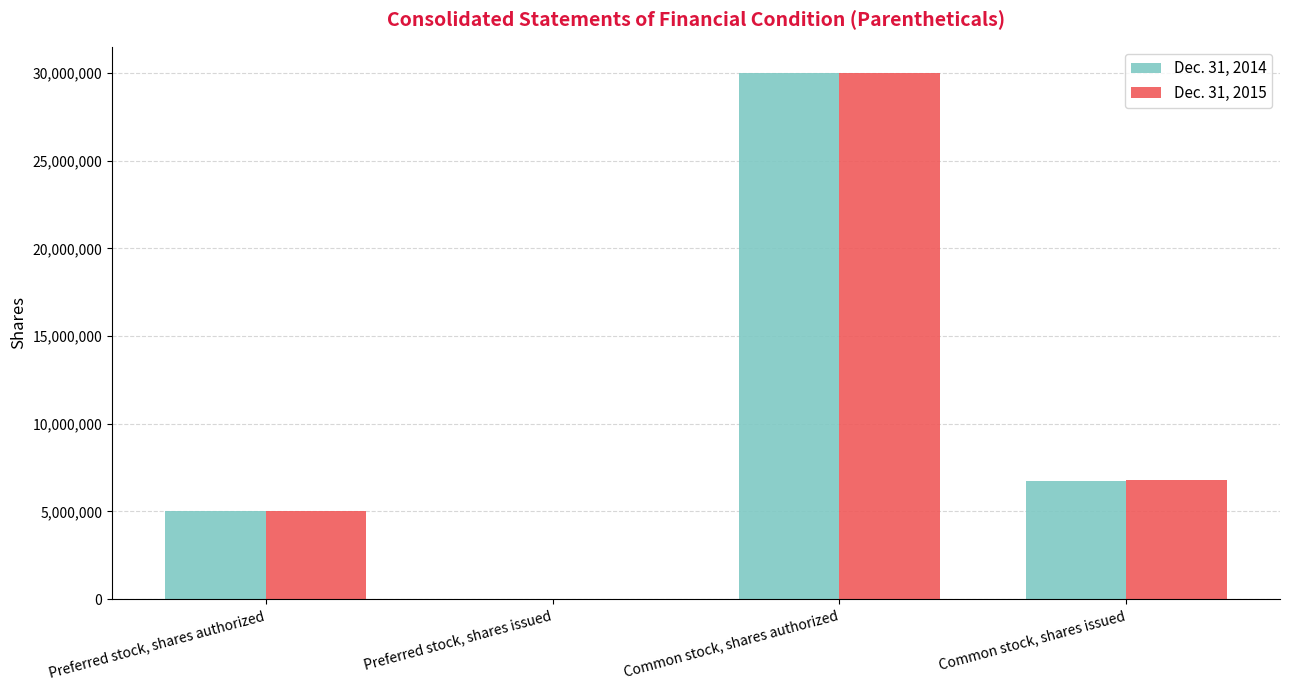

Is it true that Dec. 31, 2014 equals 6718795 at Common stock, shares issued?

True